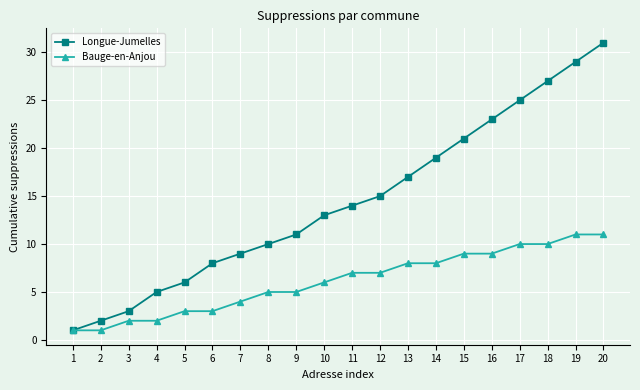

What is the value of the Bauge-en-Anjou point at the 13th from the left?

8